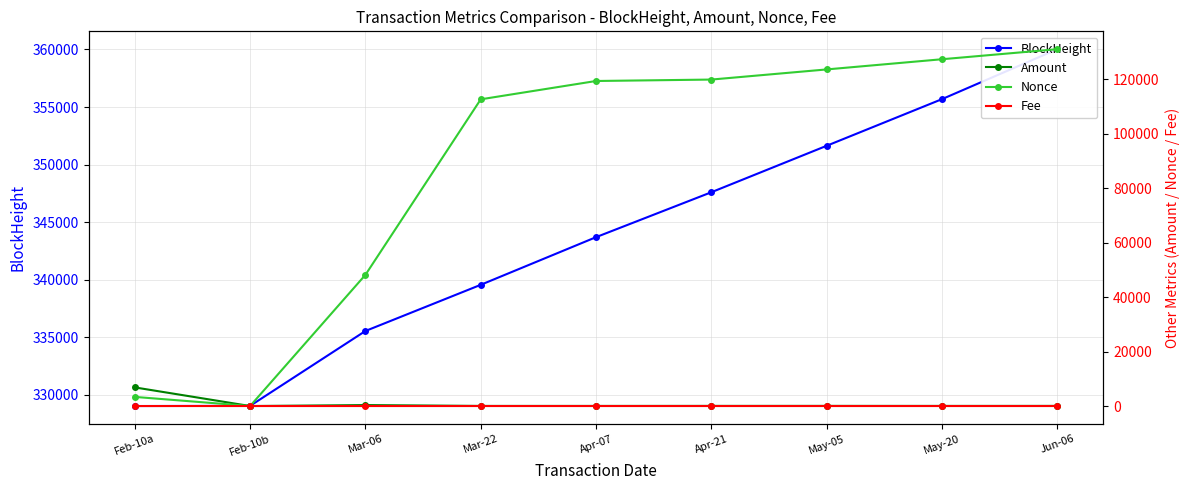

At which label does Fee reach its minimum?

Mar-22